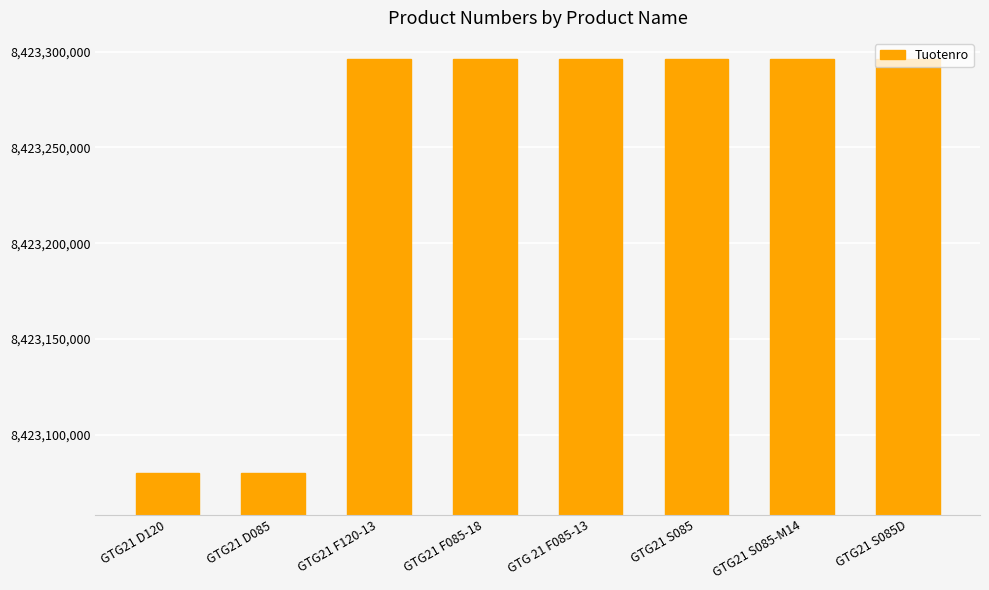

What is the ratio of the value at GTG21 S085 to the value at GTG21 F085-18?

1.0